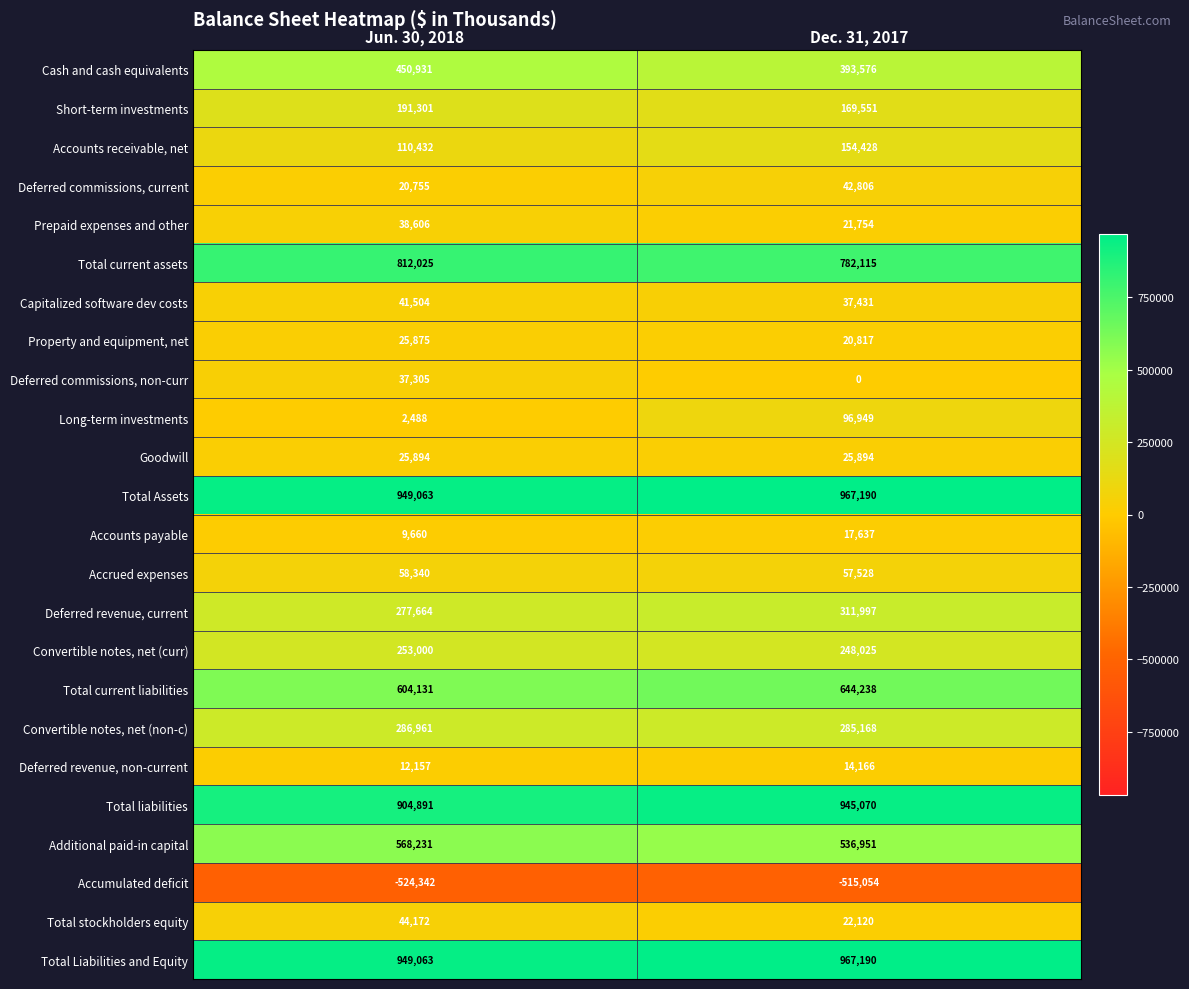

What is the spread (max minus min) of values at Dec. 31, 2017?

1482244